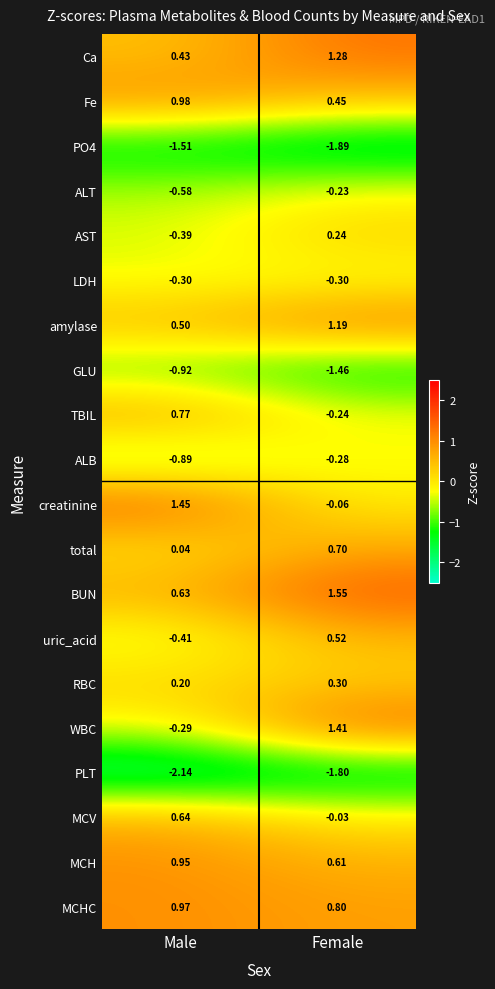

Count the number of categories in the chart.

2